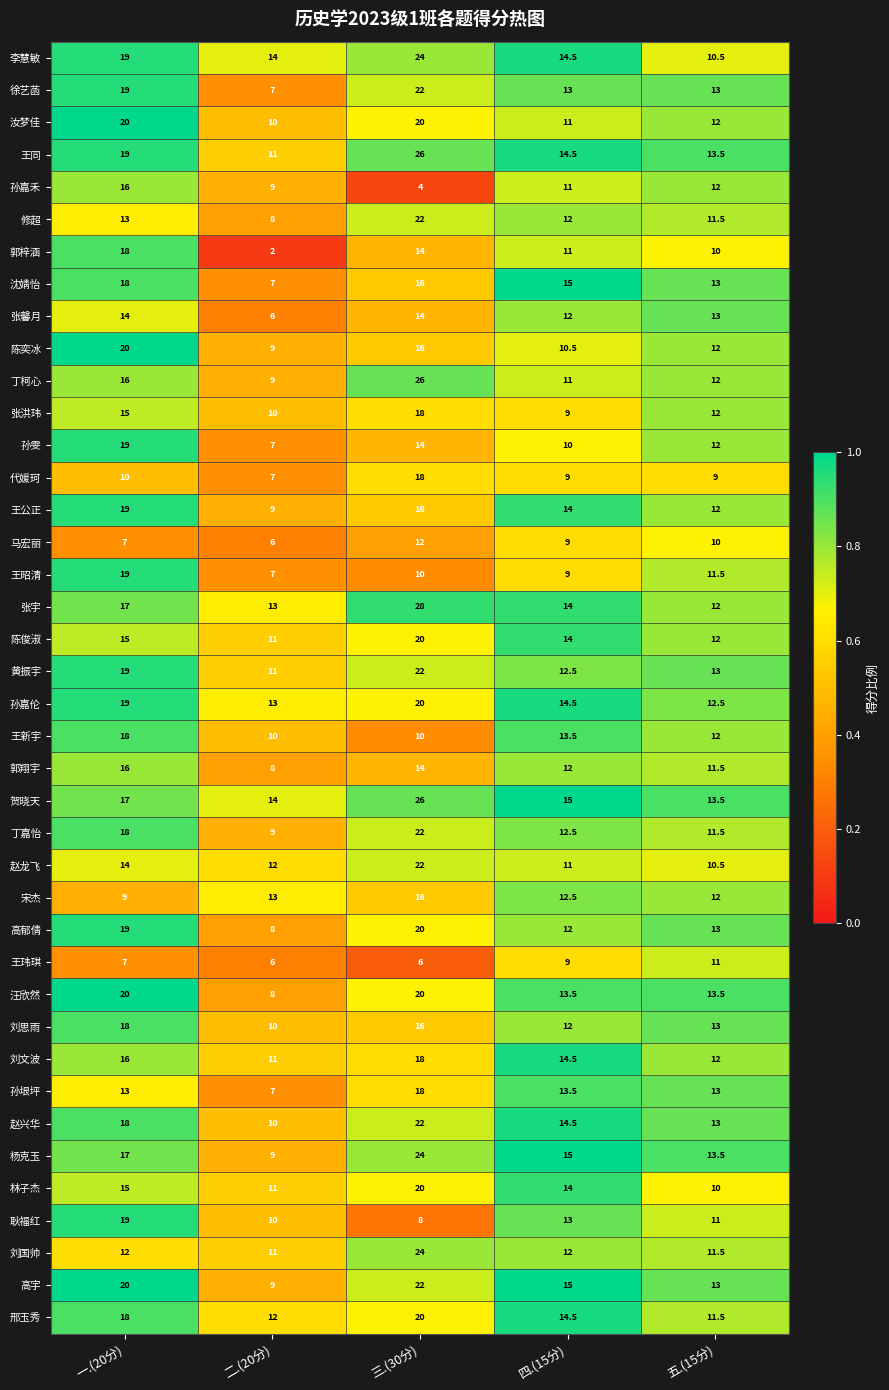

Which series has the largest total across all categories?

贺晓天